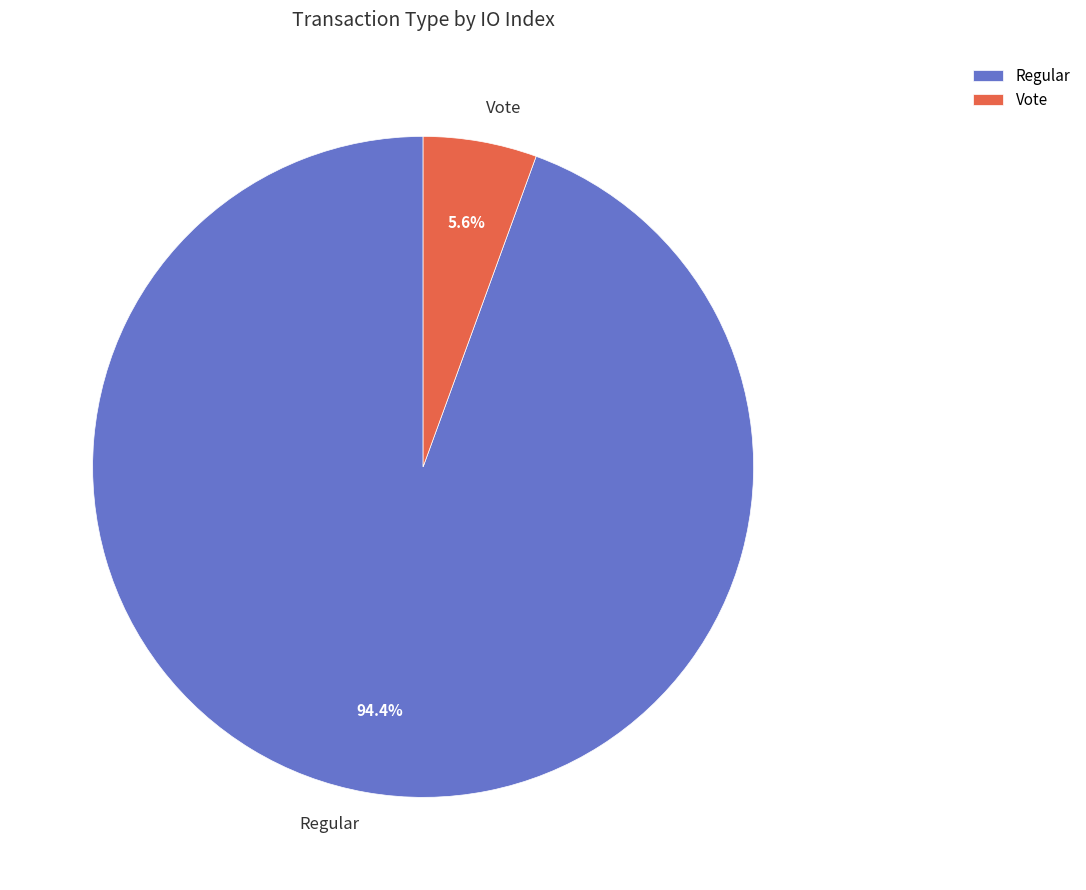

Rank the categories by value from highest to lowest.

Regular, Vote